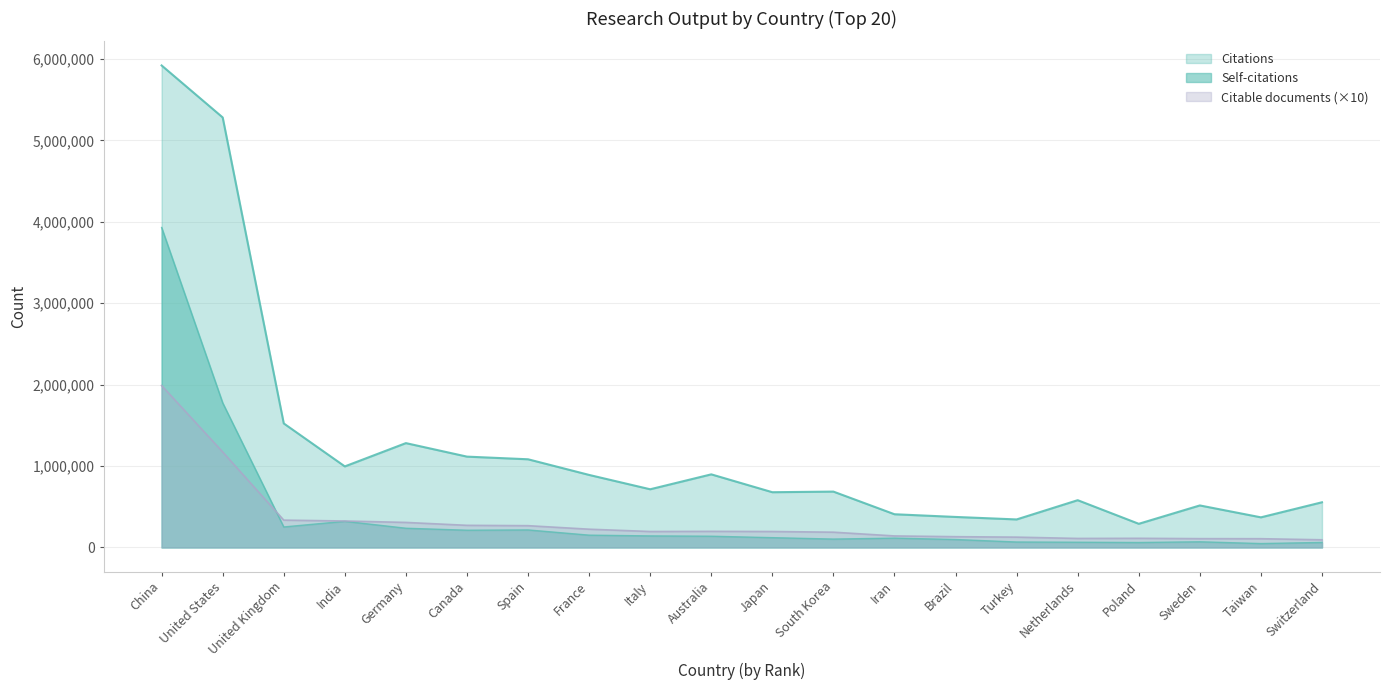

At which category does Citations reach its first local valley?

India